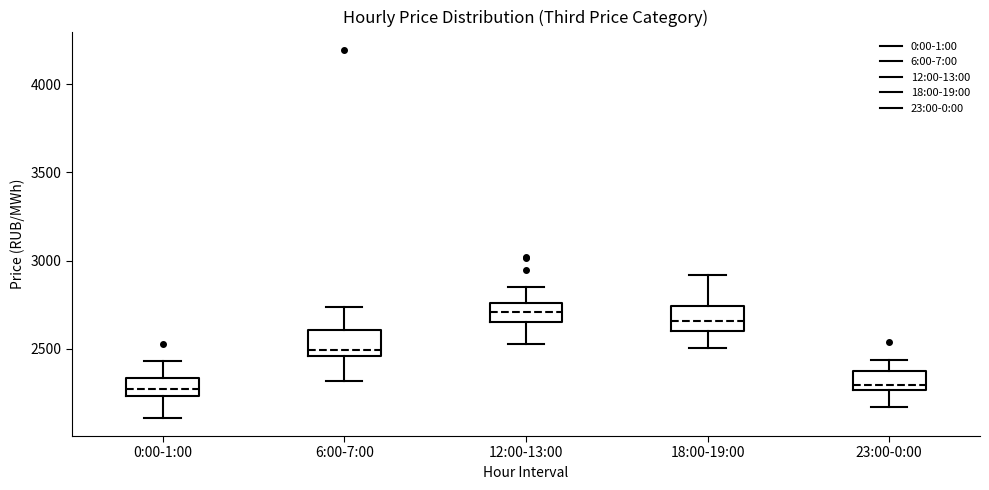

Where is the lower edge of the box for 12:00-13:00 on the y-axis? The values are not printed on the chart, so give them approximately, as read against the axis.

2650